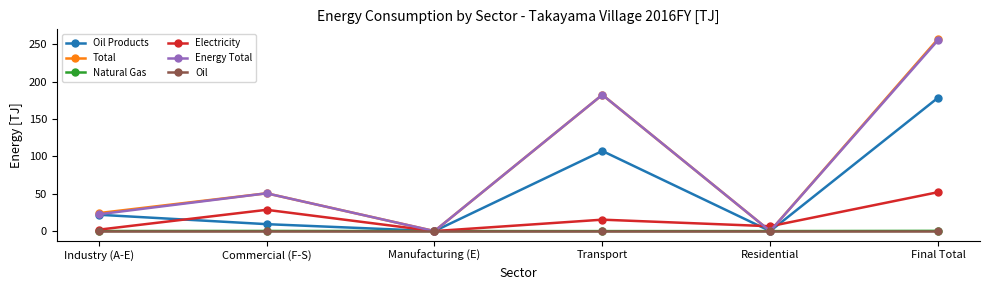

True or false: Oil has more than 2 interior local peaks.

False